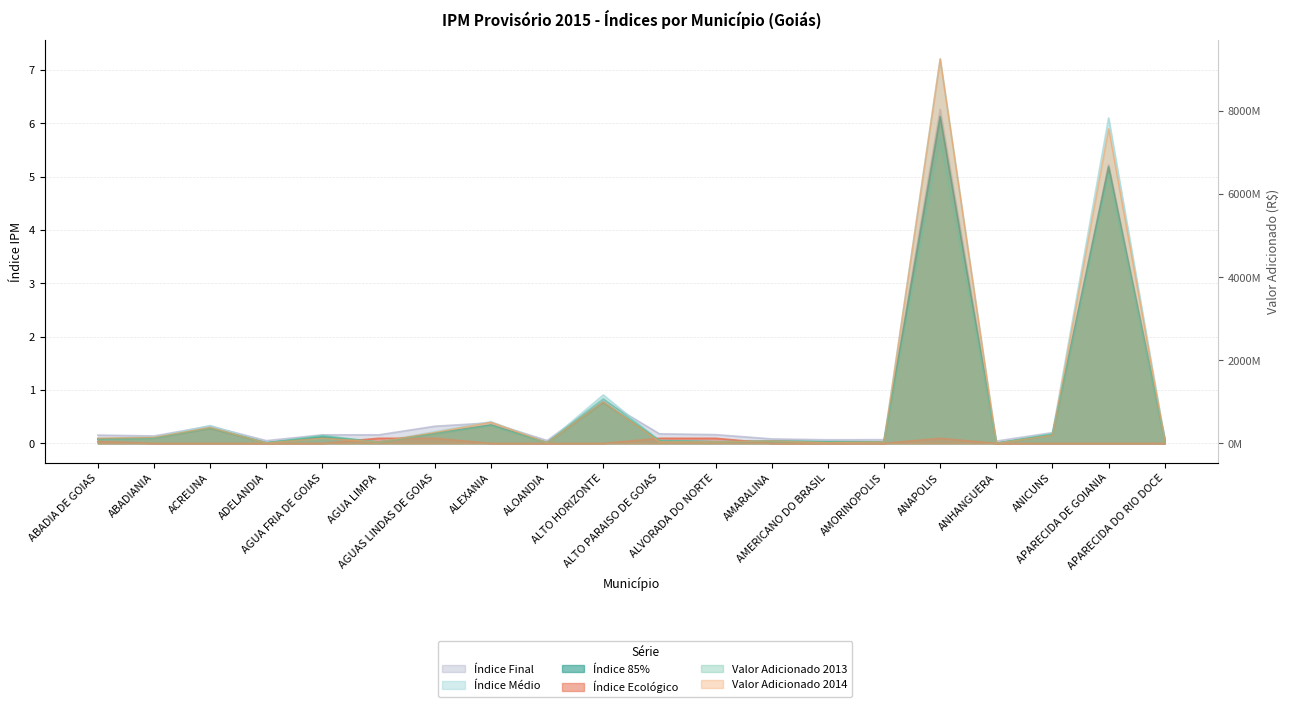

After their last crossing, which series has the higher values: Indice 85pct or Indice Ecologico?

Indice 85pct